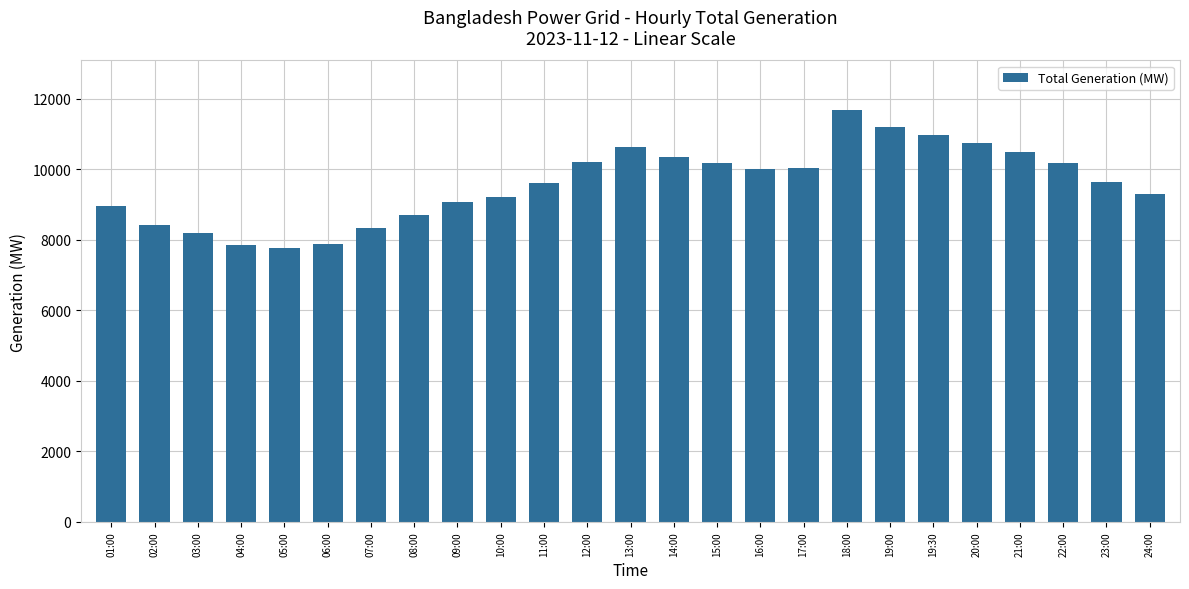

What is the difference between the maximum and minimum values?

3926